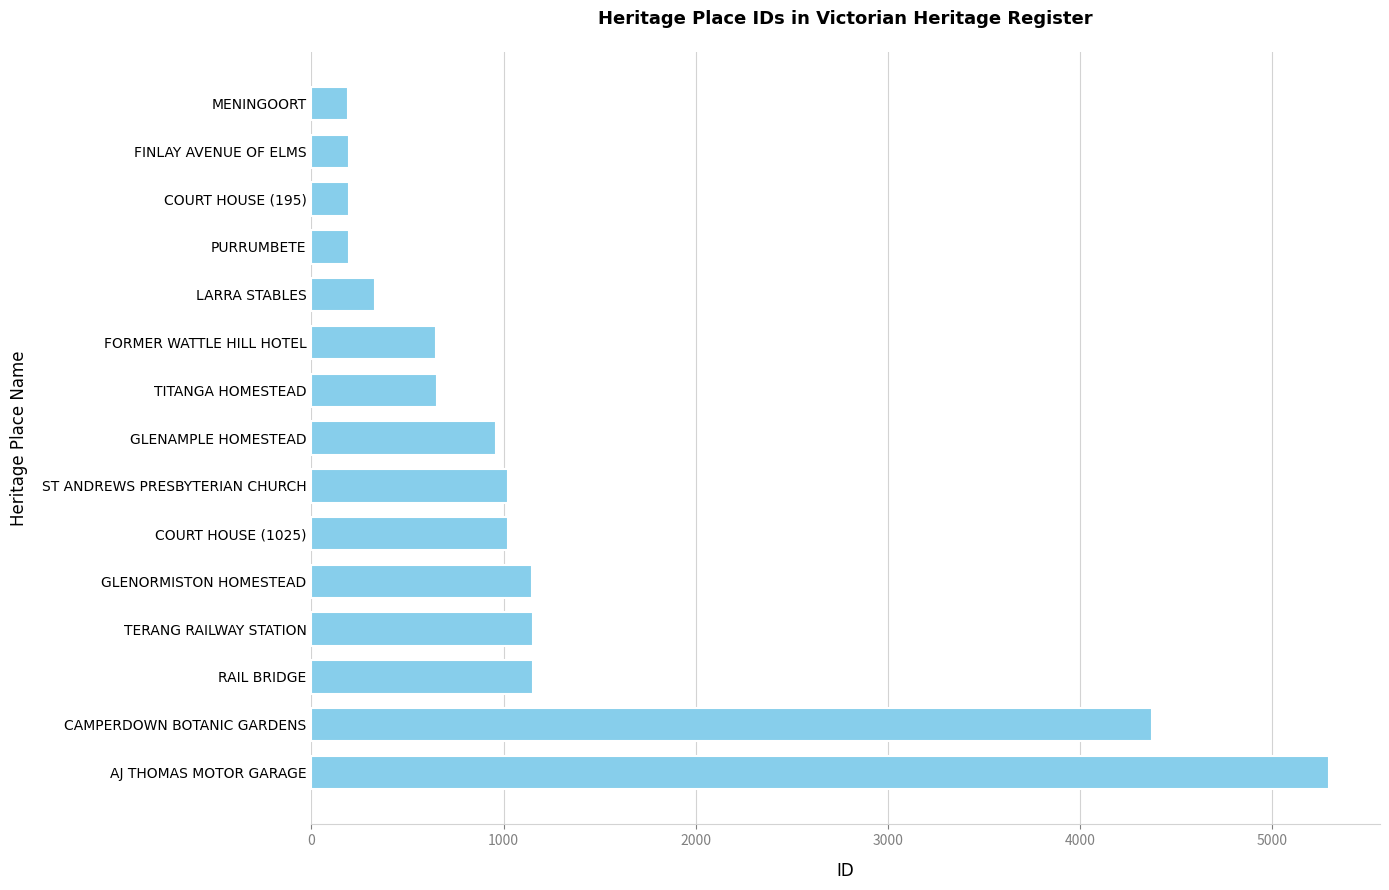

What is the change in value from ST ANDREWS PRESBYTERIAN CHURCH to CAMPERDOWN BOTANIC GARDENS?

+3350